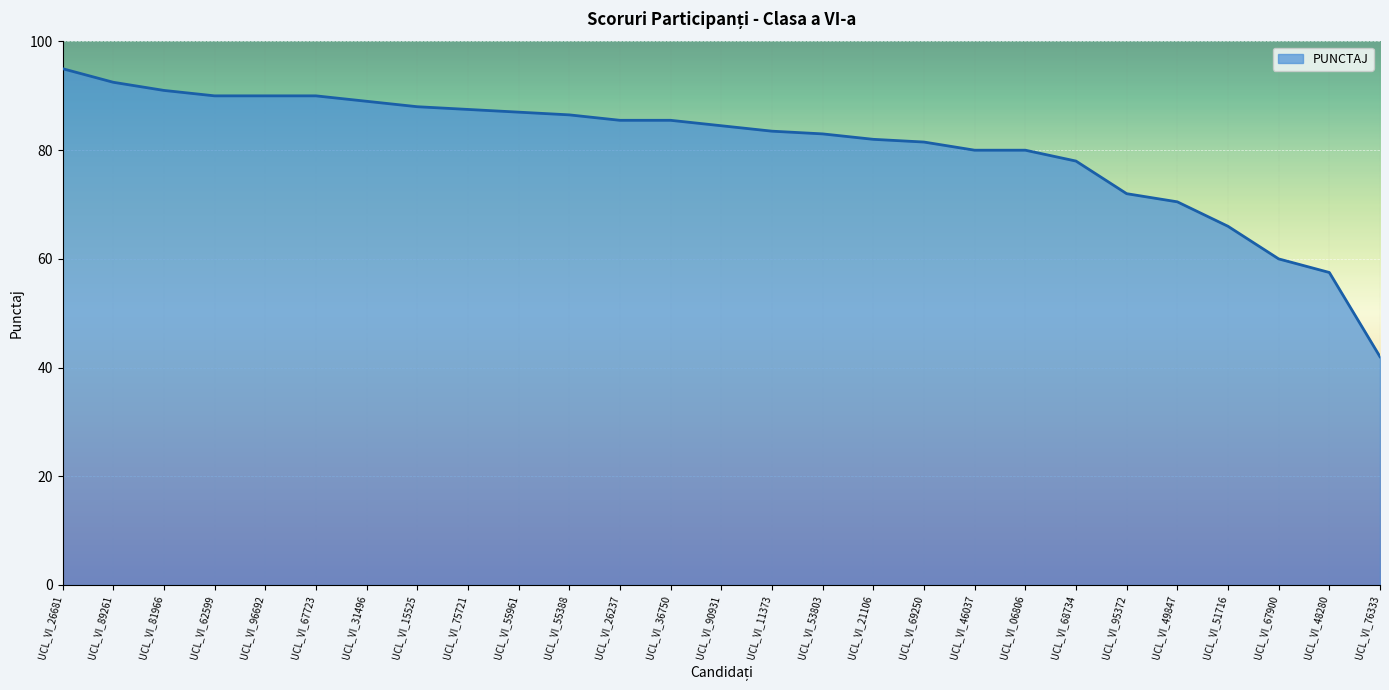

How many lines are shown in the chart?

1